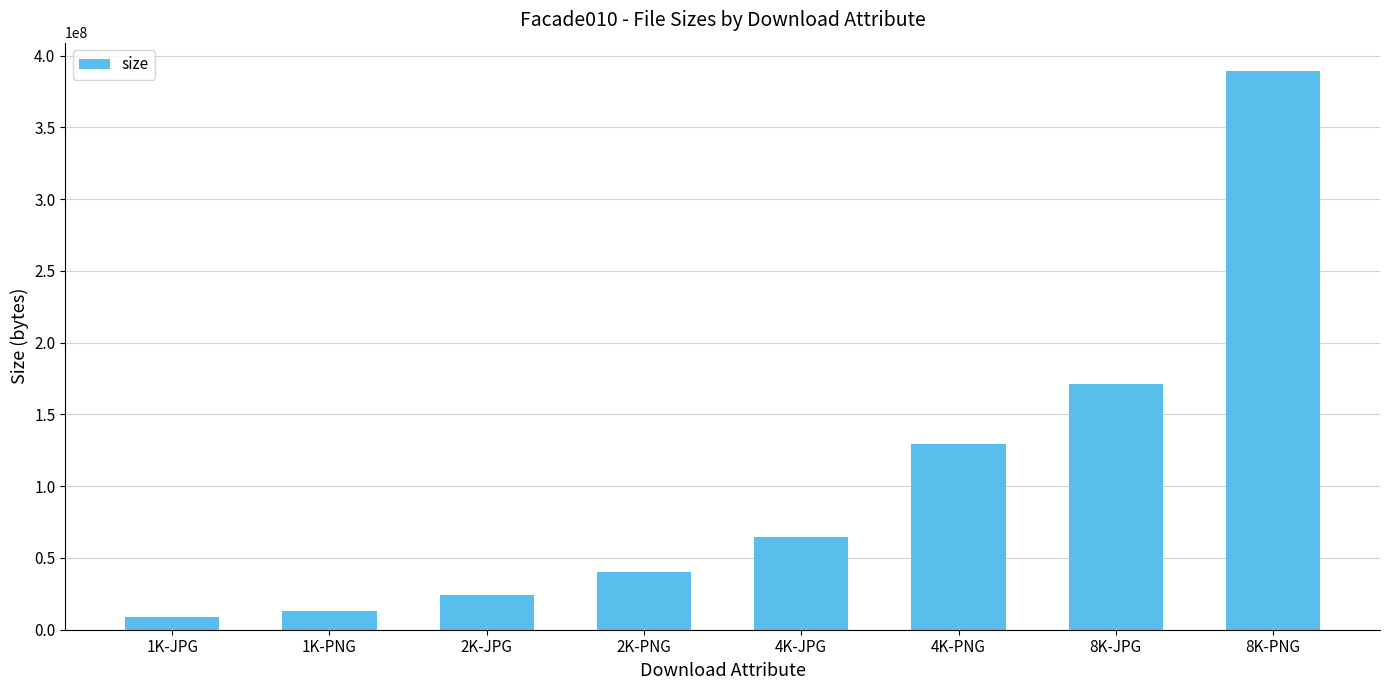

Rank the categories by value from lowest to highest.

1K-JPG, 1K-PNG, 2K-JPG, 2K-PNG, 4K-JPG, 4K-PNG, 8K-JPG, 8K-PNG